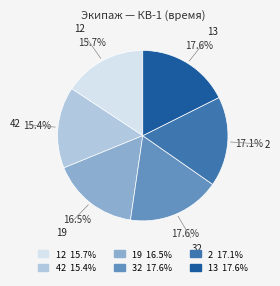

Is it true that 2 is 17% of the pie?

True